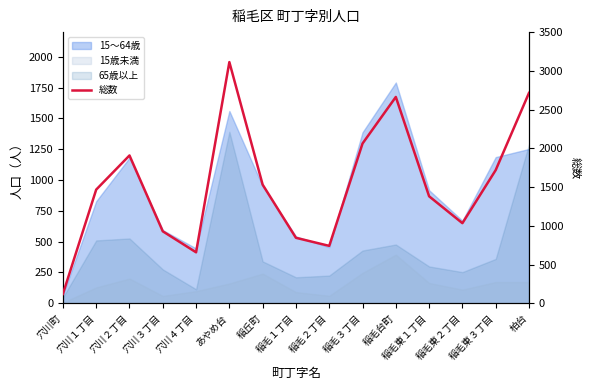

At which category does the chart reach its minimum across all series?

穴川町